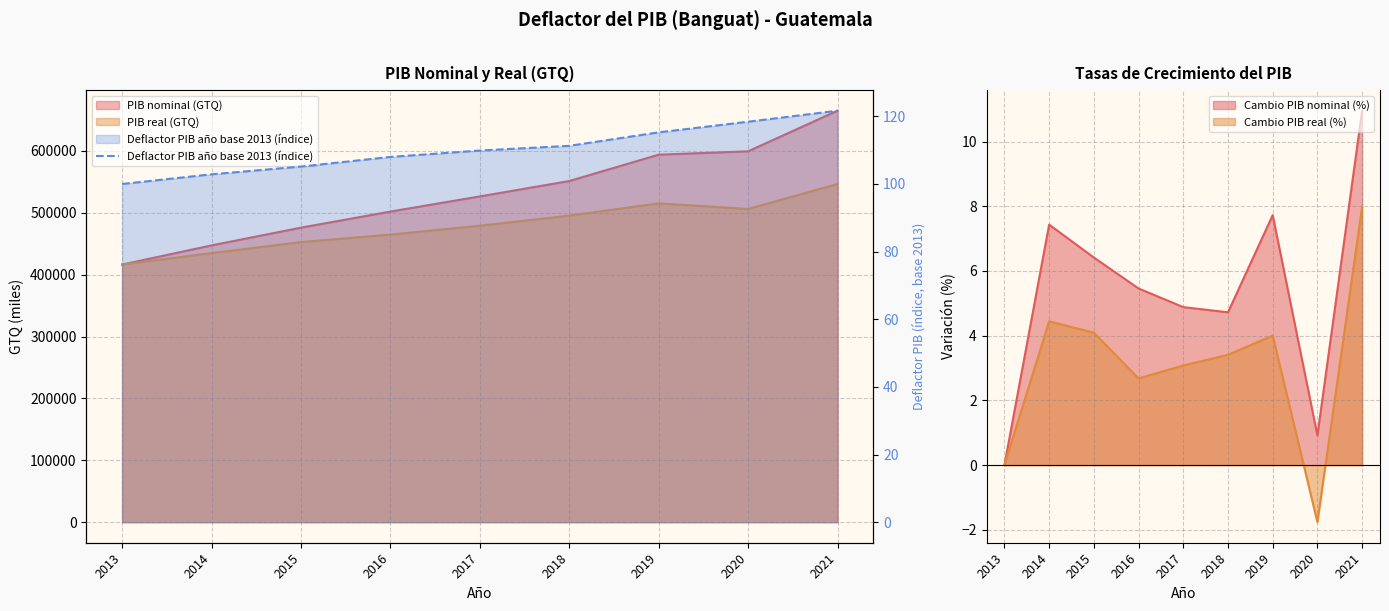

How many values are below 109?

4